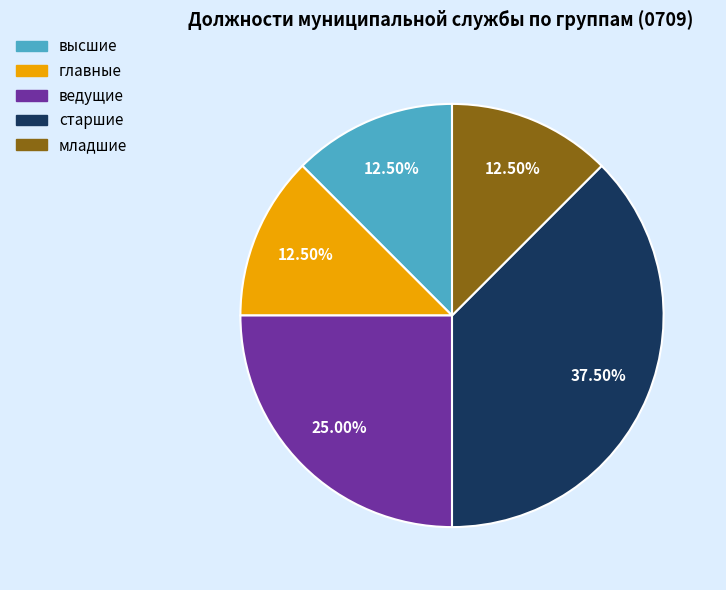

What is the largest slice in the pie chart?

старшие